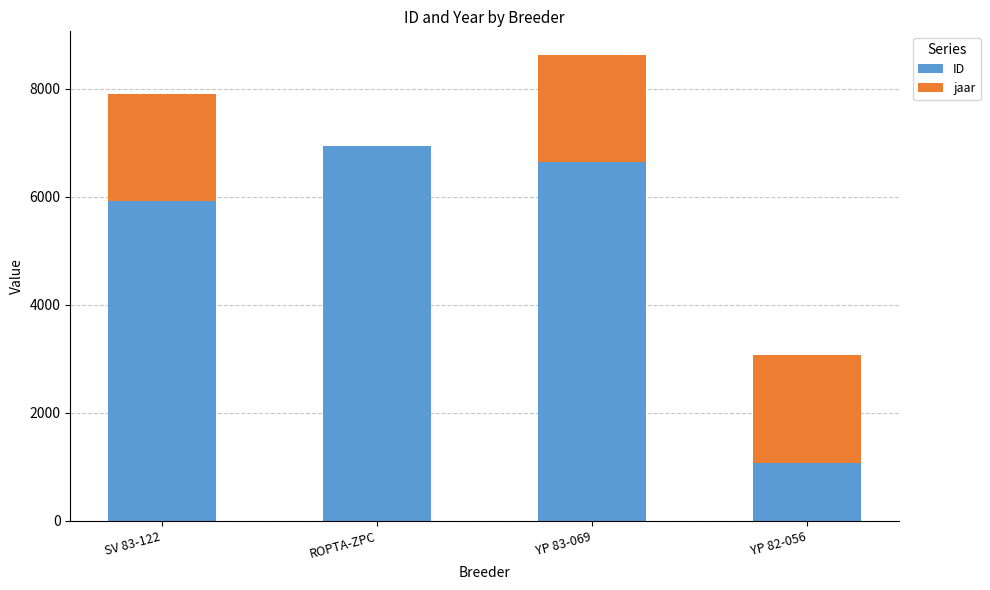

Are the bars horizontal?

No